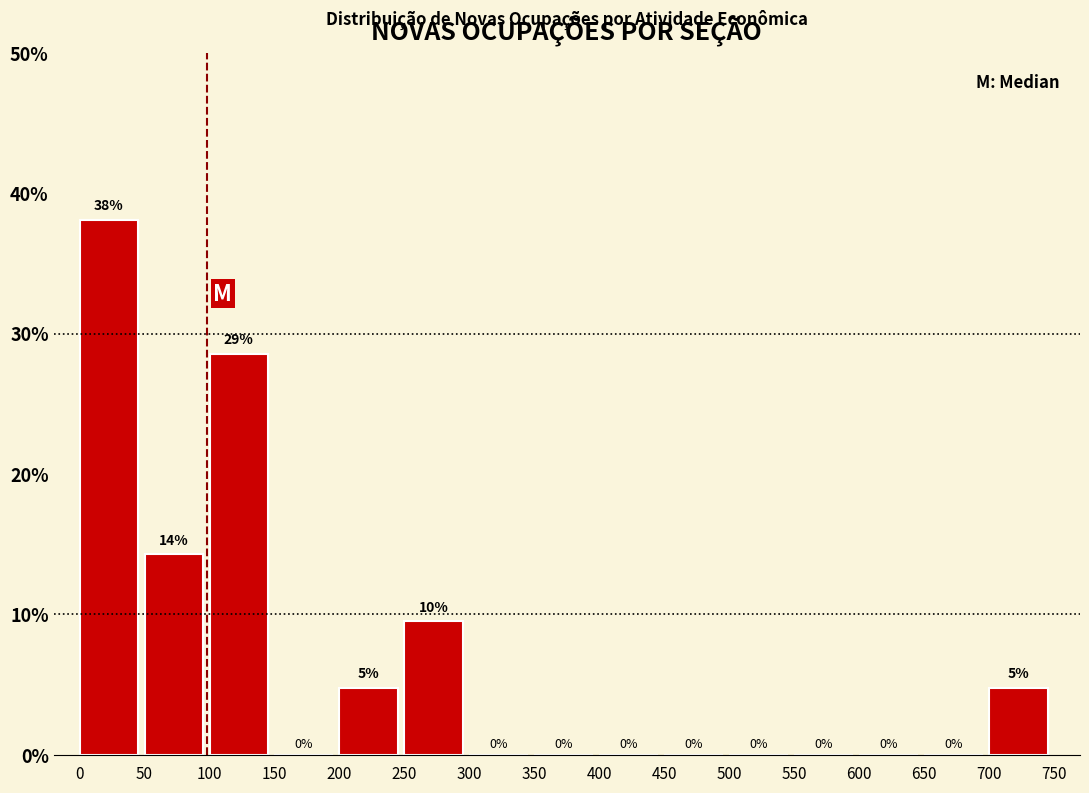

Which range on the x-axis has the tallest bar?

0 to 50